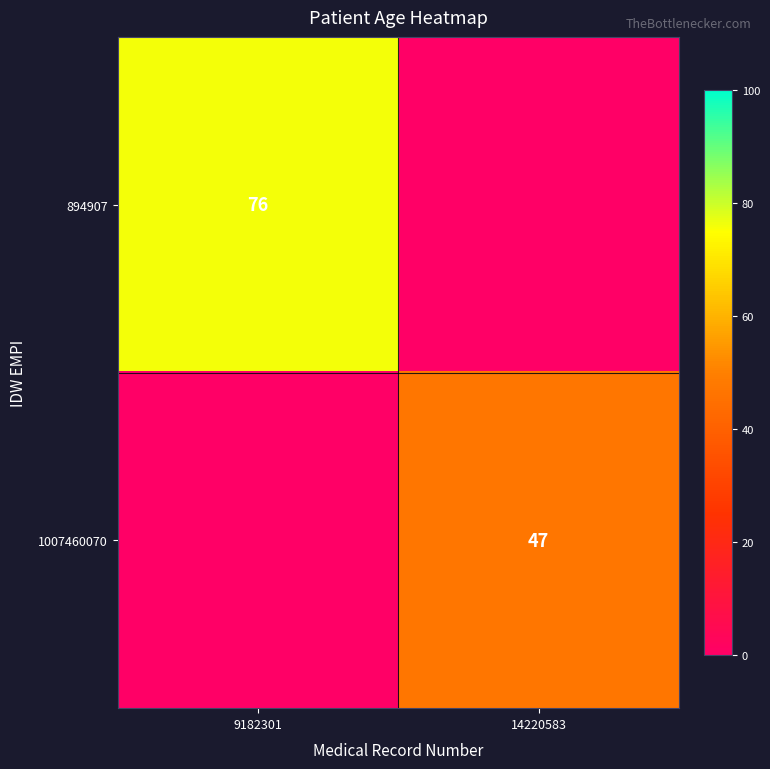

Is it true that 894907 equals 34 at 9182301?

False